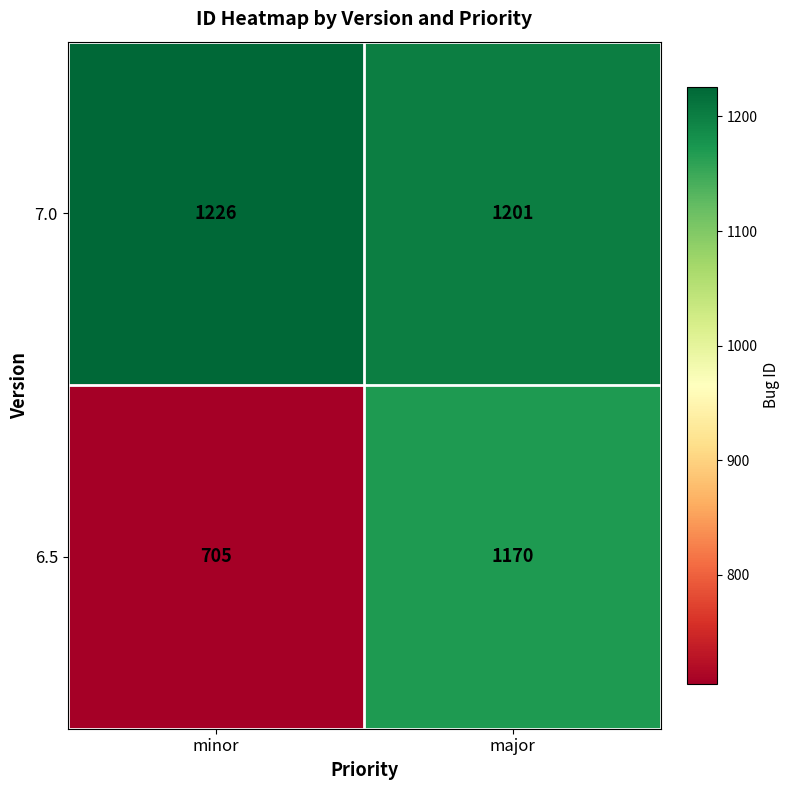

How many categories are shown in the chart?

2